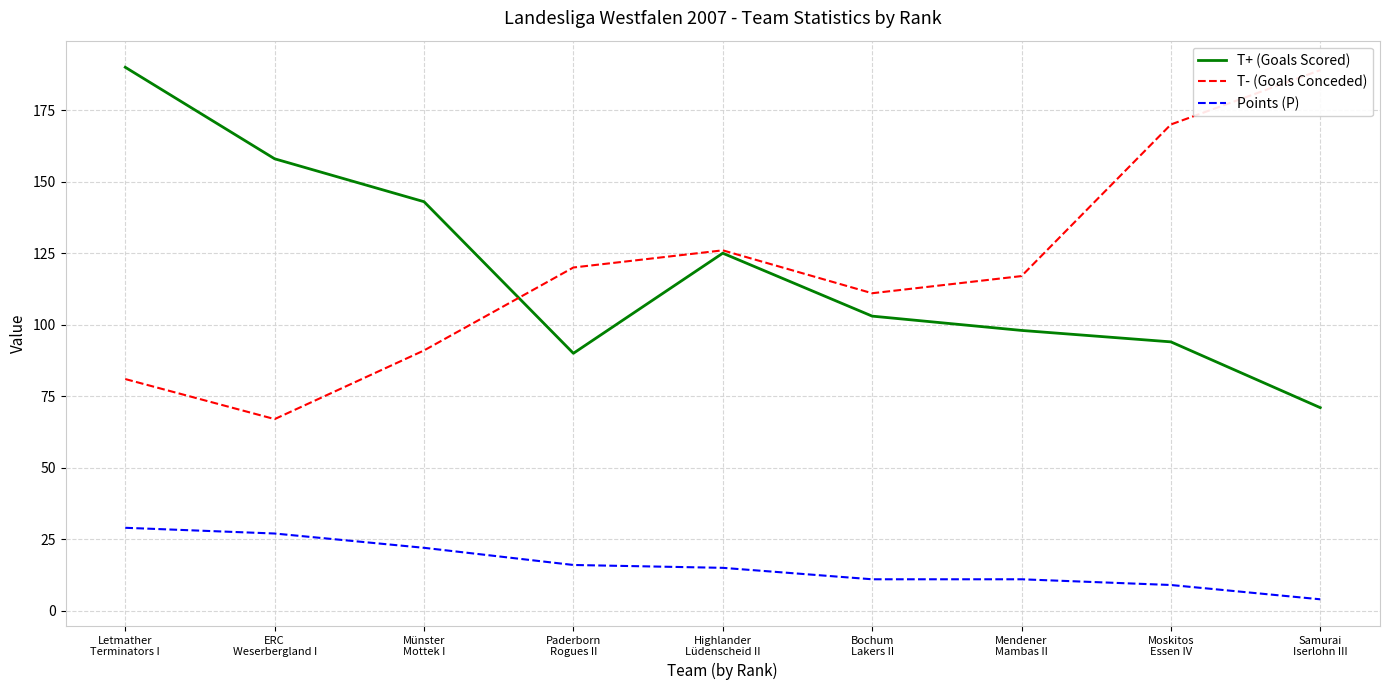

Rank the series at Paderborn
Rogues II from lowest to highest value.

Points (P), T+ (Goals Scored), T- (Goals Conceded)